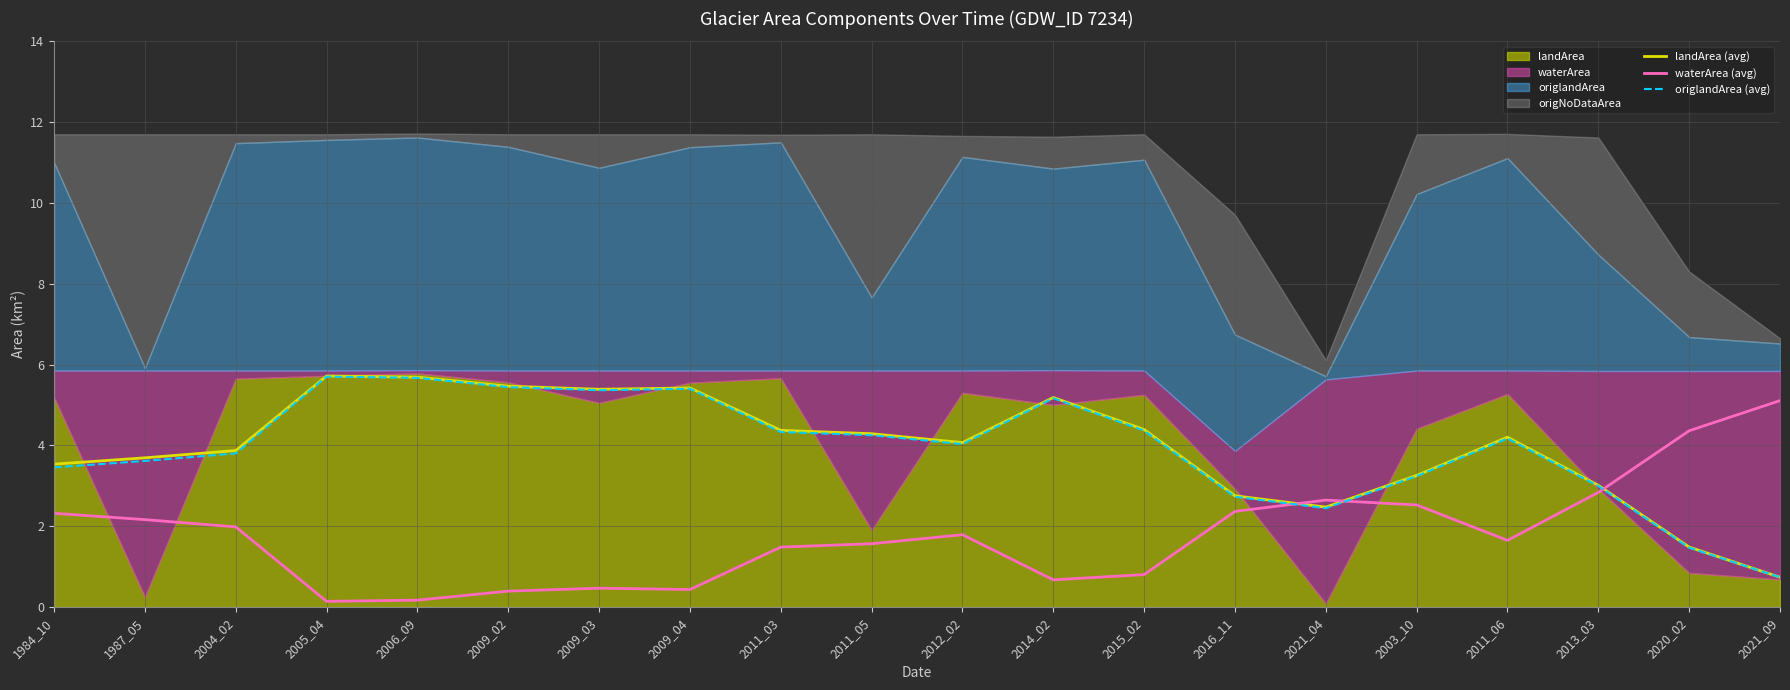

What is the minimum value for landArea (avg)?

0.7